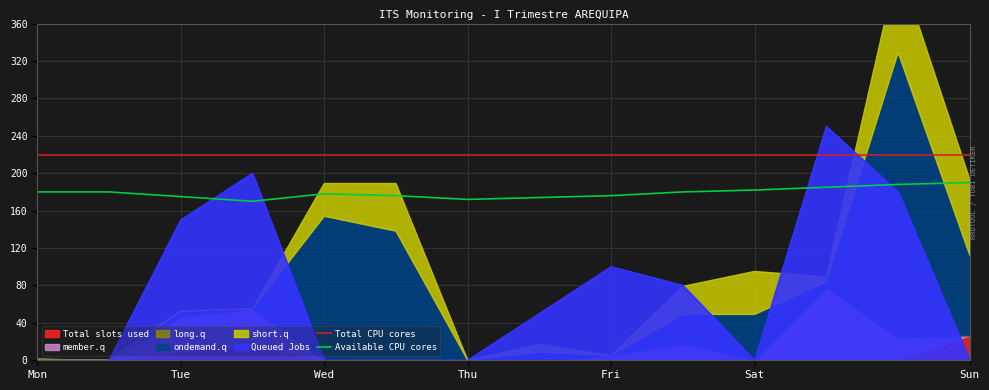

Which series ends up on top after the final intersection of Available CPU cores and Queued Jobs?

Available CPU cores